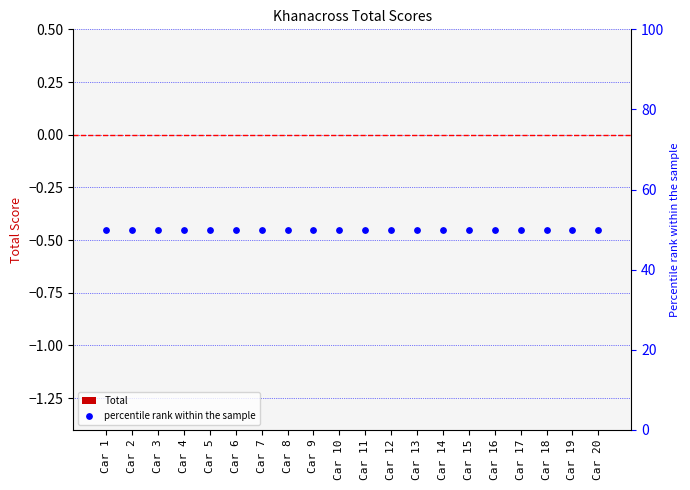

What is the total value across all series at Car 16?

50